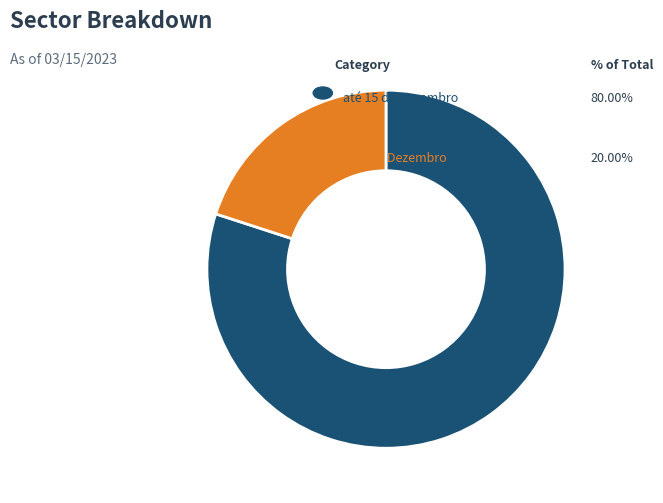

Does any single category account for the majority?

Yes